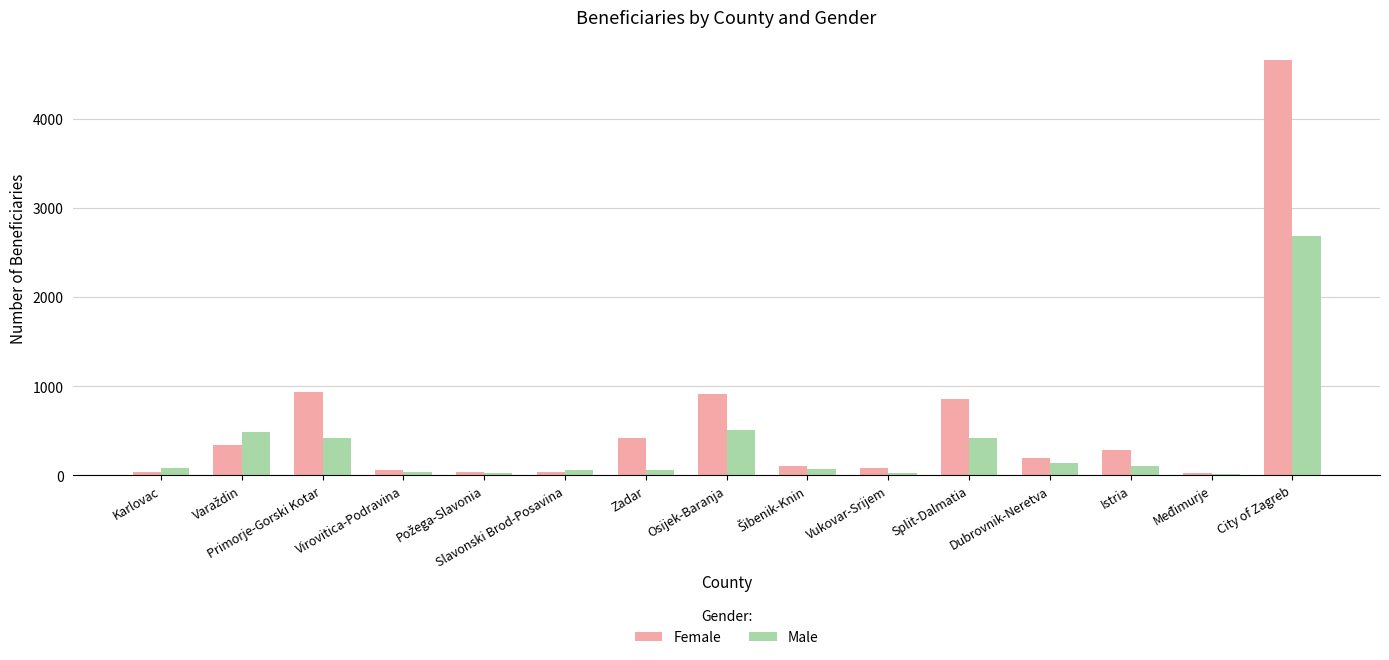

What is the sum of all Male values?

5110